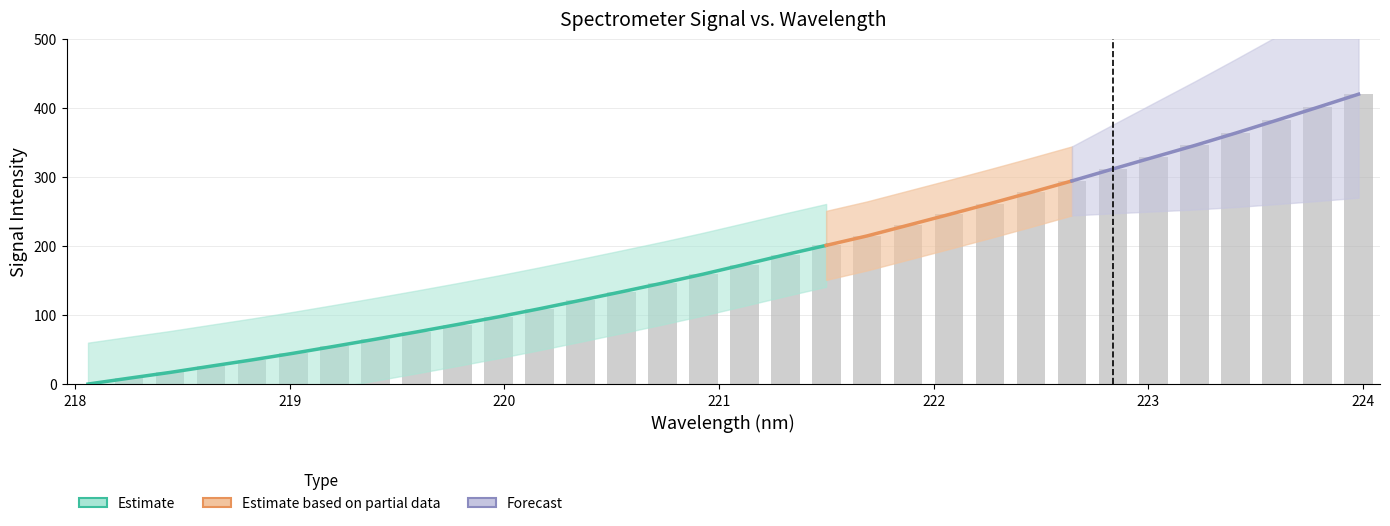

What is the difference between the values at 220.7354 and 221.4993?

54.8